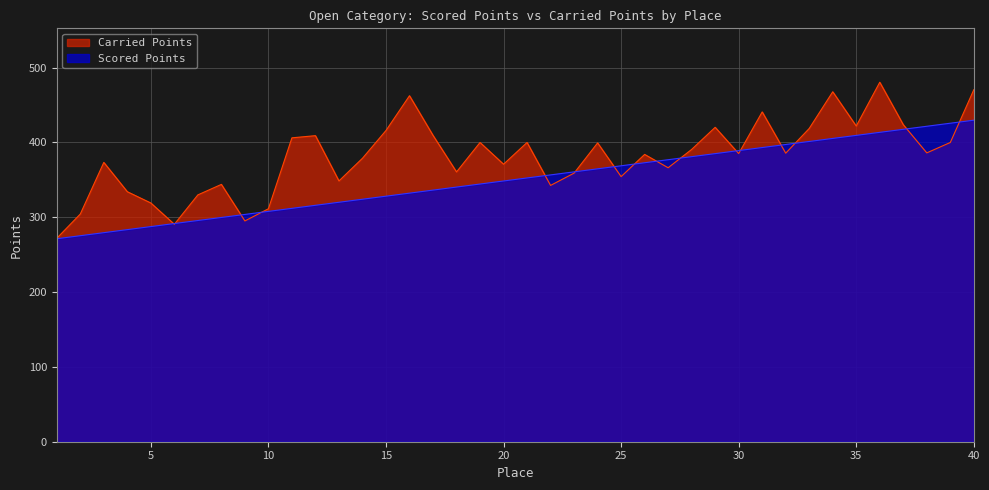

Which has a higher value, 28 or 37?

37